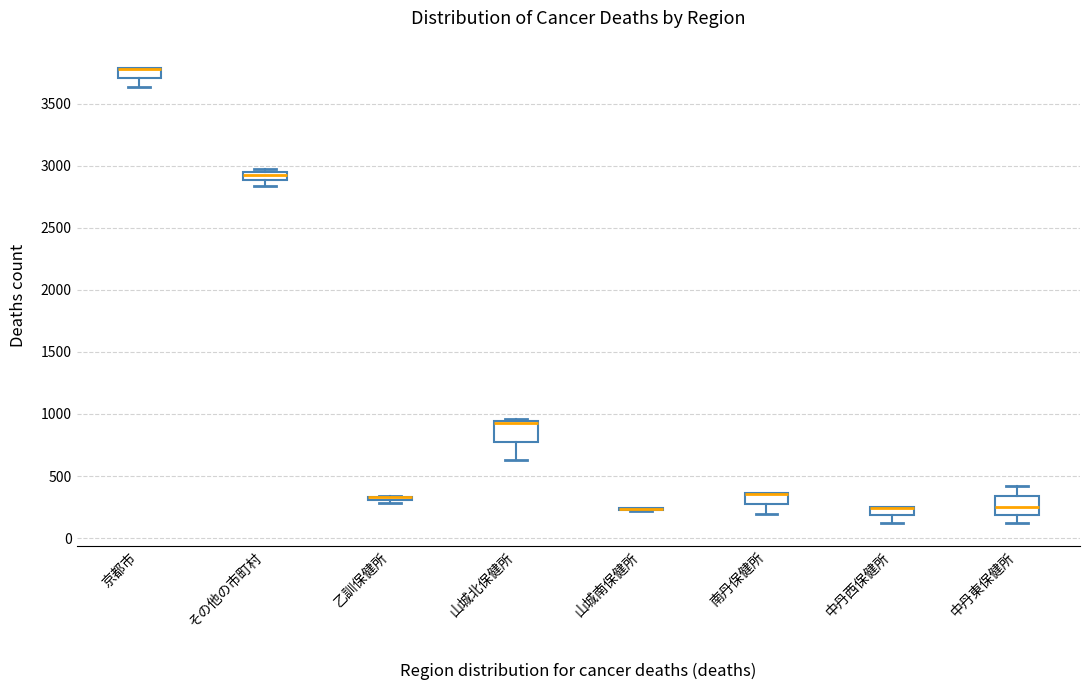

Where is the lower edge of the box for 乙訓保健所 on the y-axis? The values are not printed on the chart, so give them approximately, as read against the axis.

300